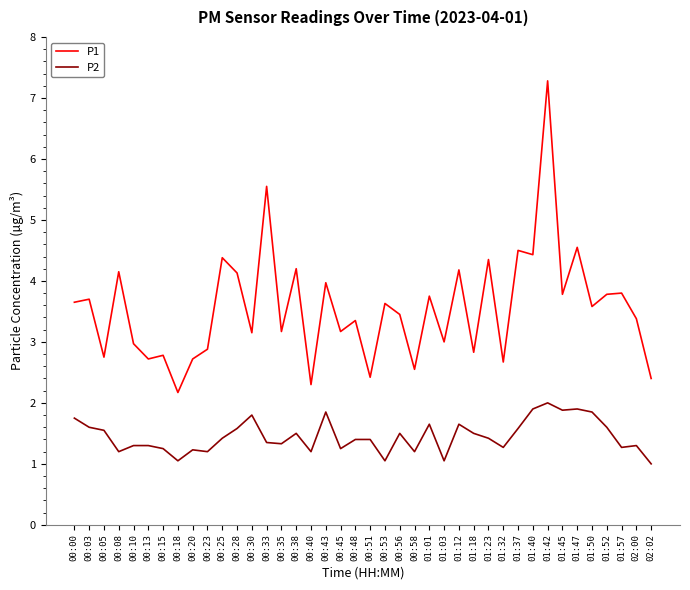

At which category does the chart reach its peak across all series?

01:42